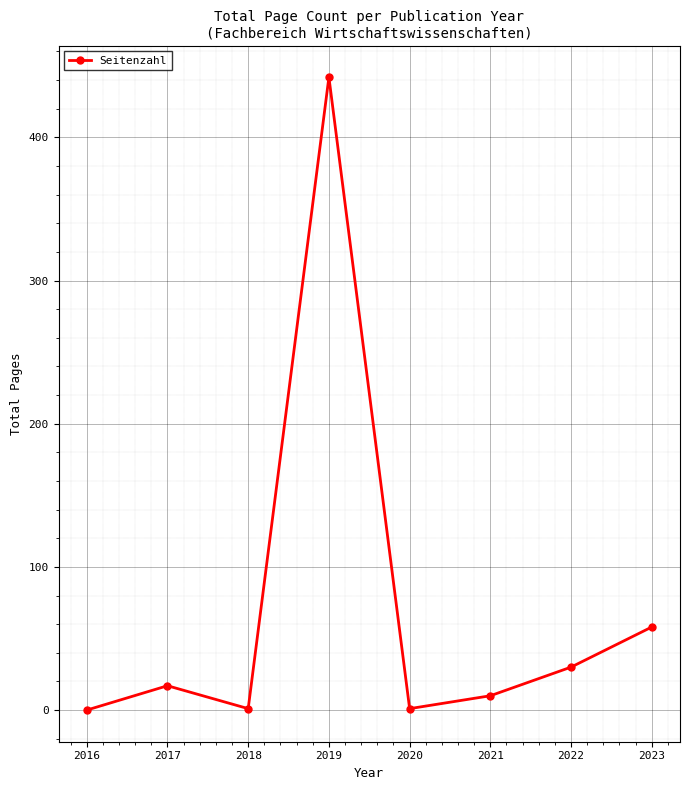

At which category does the chart reach its peak across all series?

2019